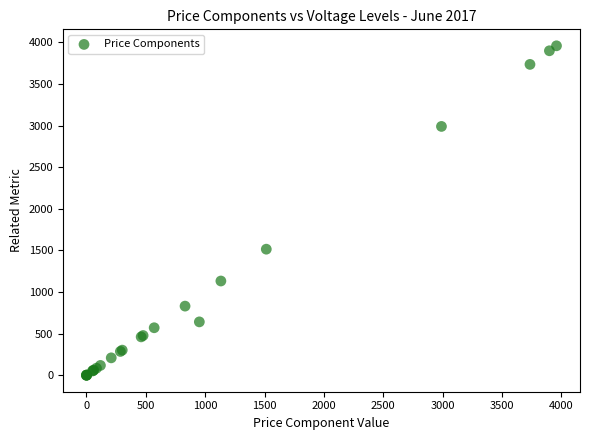

What Y value in the scatter plot is closest to 1979?

1515.0